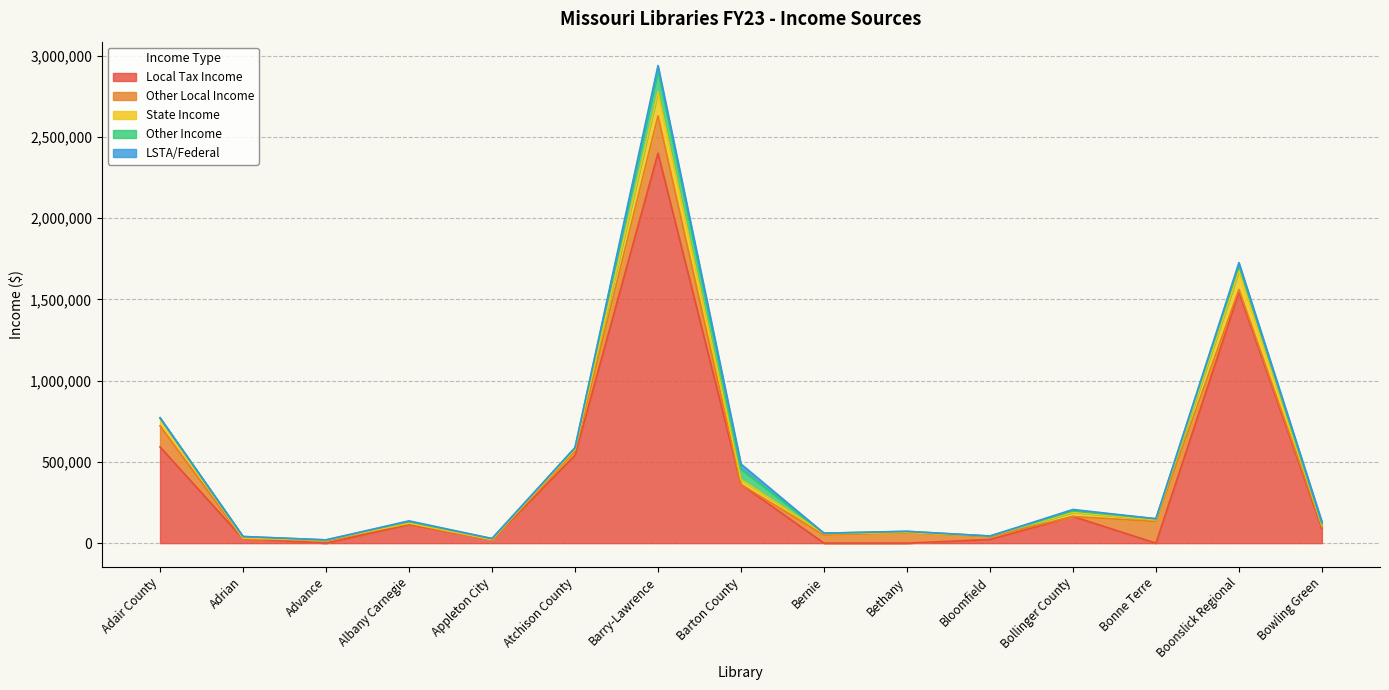

At which category is the sum across all series the highest?

Barry-Lawrence